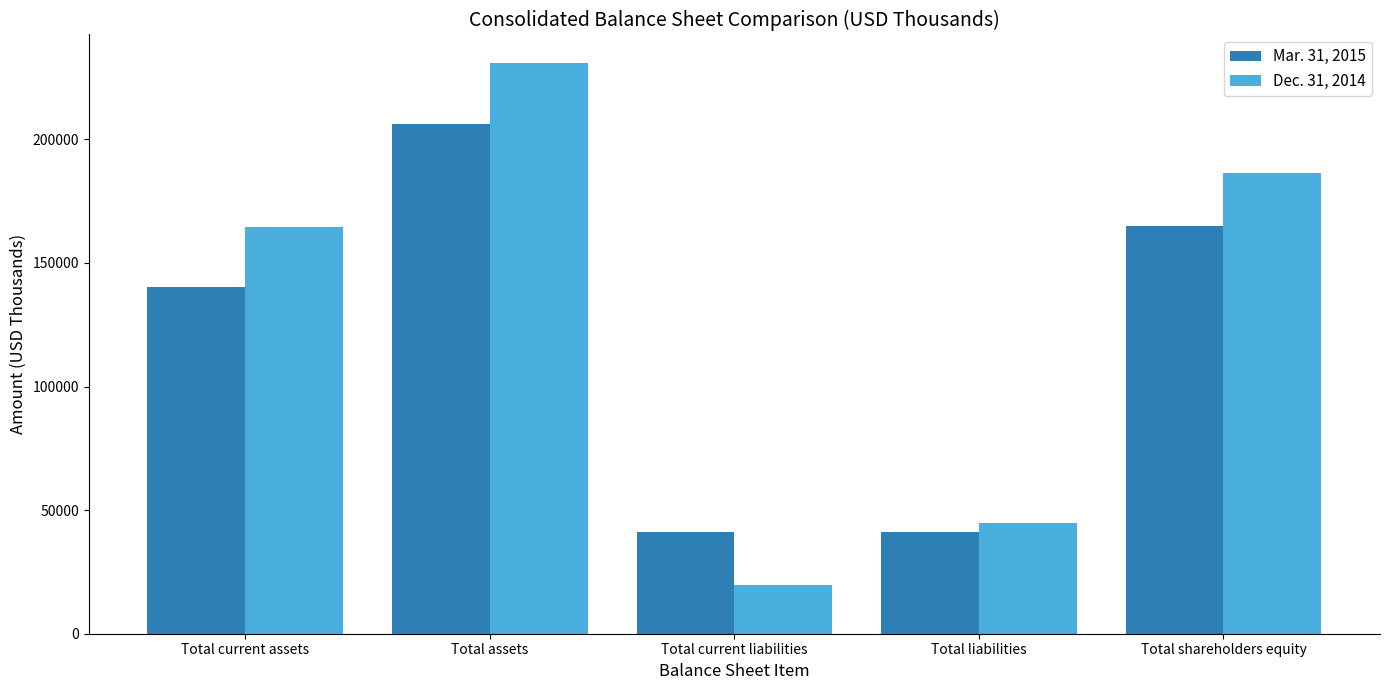

Where is Dec. 31, 2014 nearest to the value 125247?

Total current assets